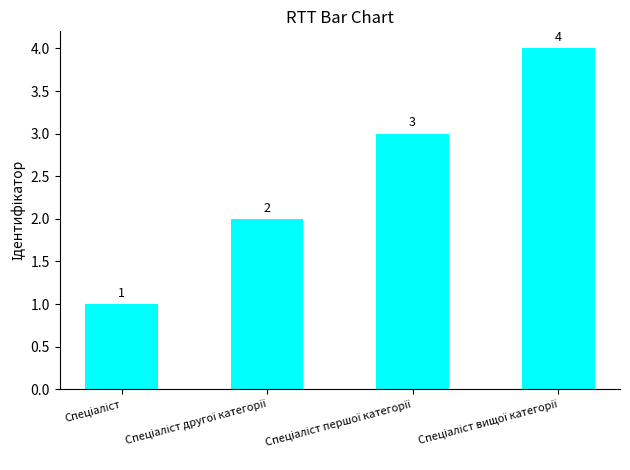

What is the value of the 2nd bar from the left?

2